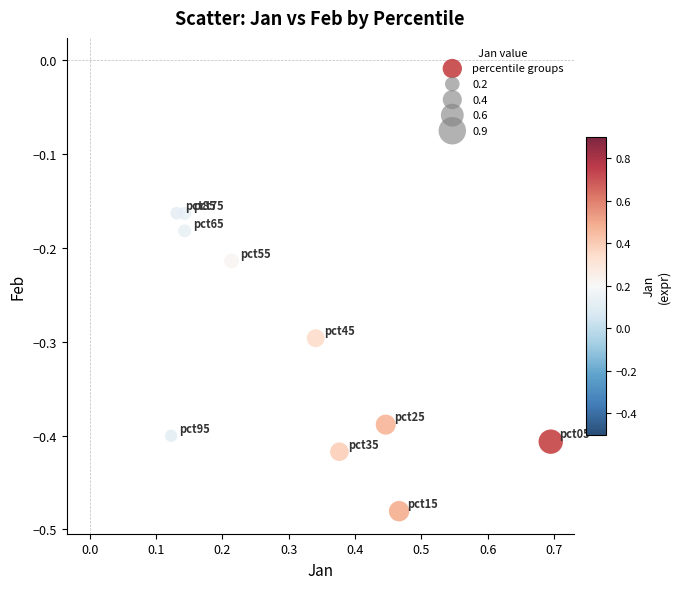

What is the average Y value?

-0.3